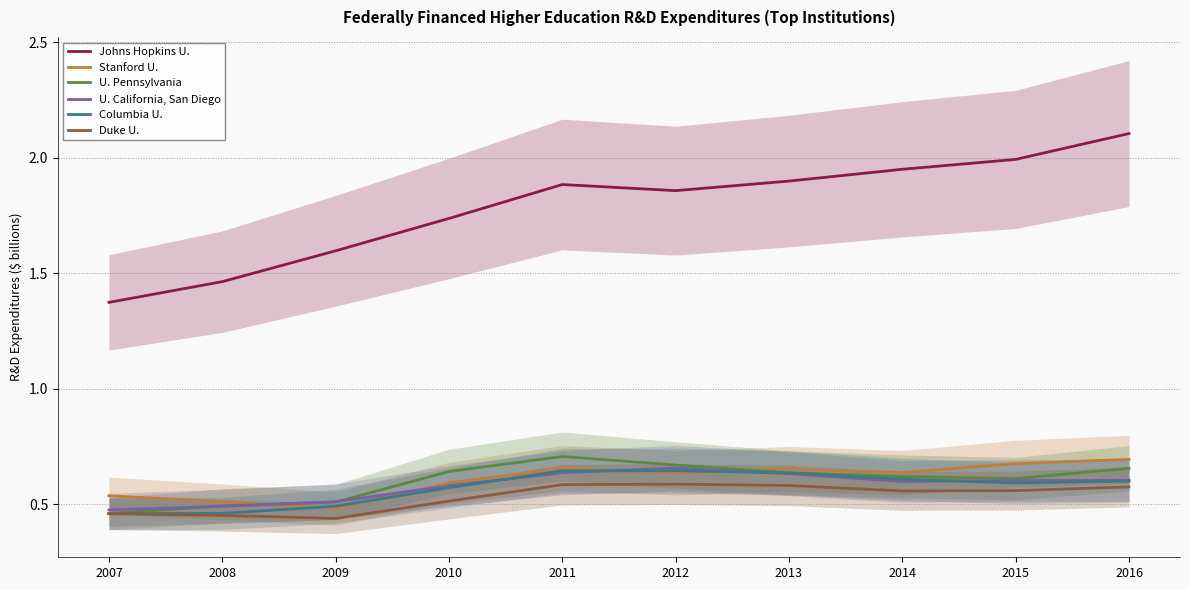

Count the number of categories in the chart.

10